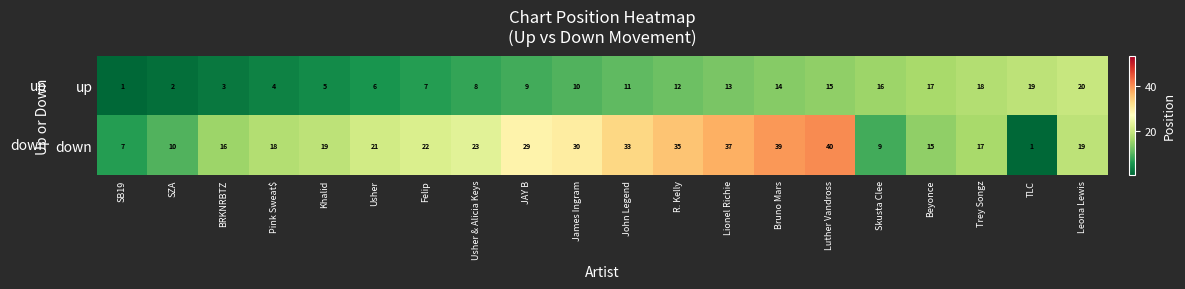

Which series has the largest total across all categories?

down